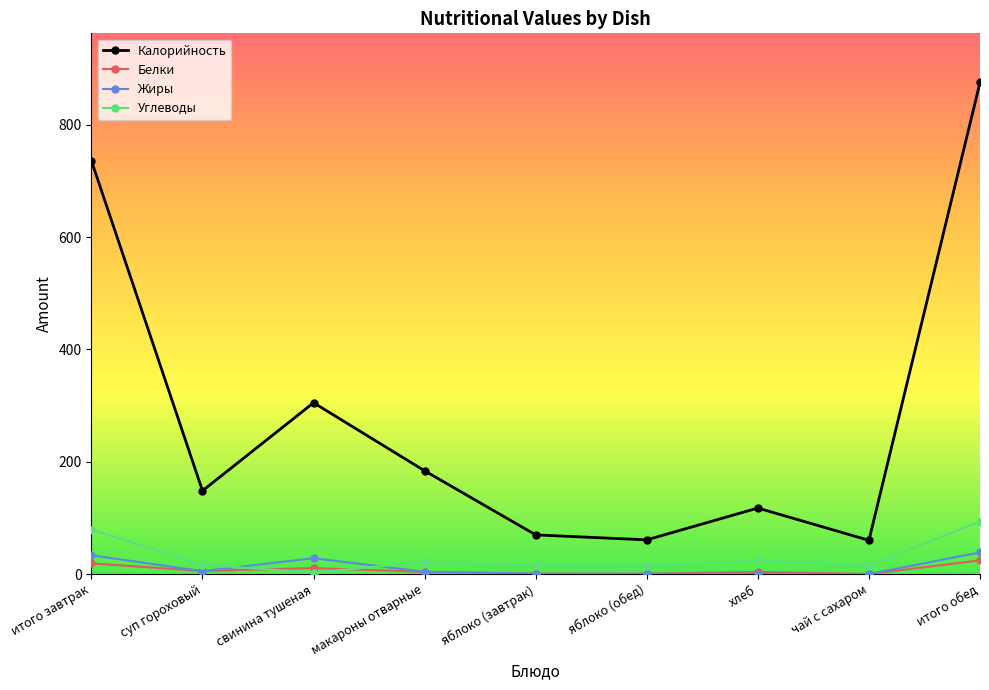

What is the label of the 7th point from the right?

свинина тушеная